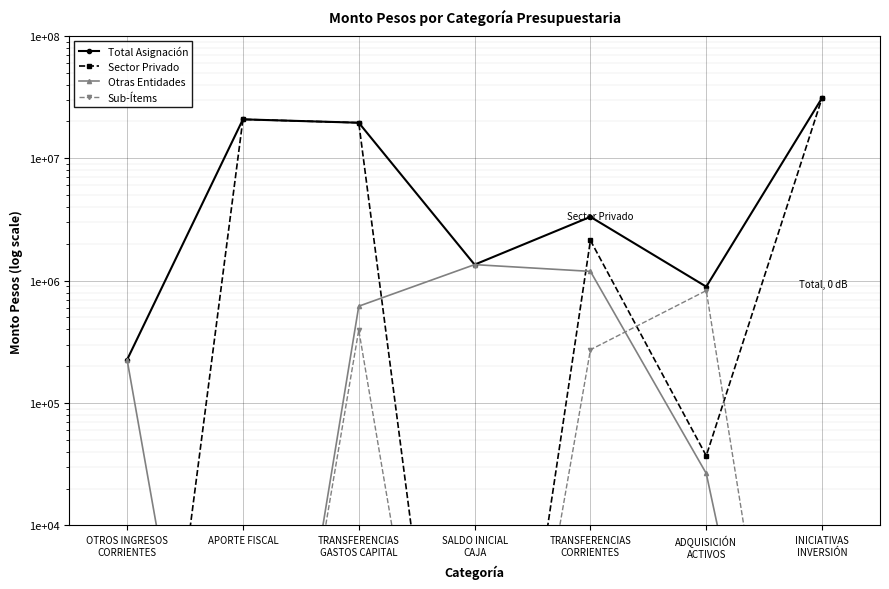

Reading left to right, list all the values displayed in this chart.

Total Asignación: 225794	20821756	19538961	1352394	3324714	892947	31188733
Sector Privado: 1	20821756	19538961	1	2133609	37028	31188733
Otras Entidades: 225794	1	618402	1352394	1191105	26557	1
Sub-Ítems: 1	1	395528	1	272475	829362	1